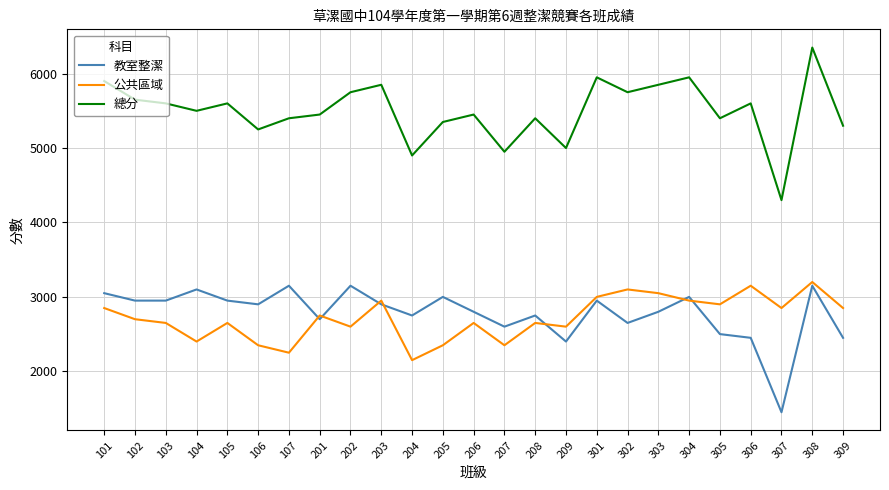

How many lines are shown in the chart?

3